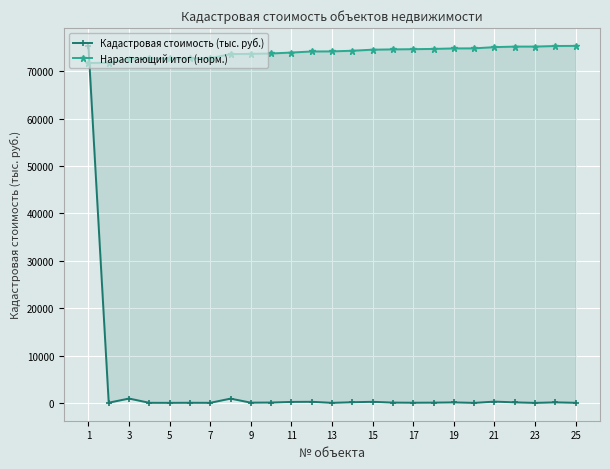

Rank the series by their maximum value, from highest to lowest.

Кадастровая стоимость (тыс. руб.), Нарастающий итог (норм.)